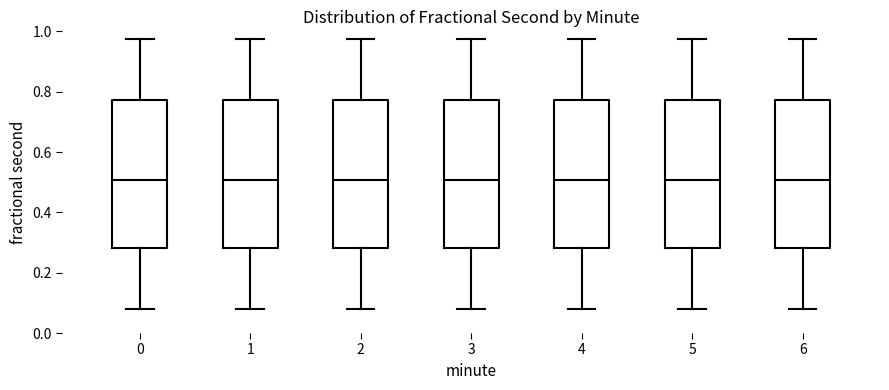

Reading left to right, transcribe this box plot: for each box, give where its median line is, the range the box spans, and where its two whiskers end, as read against the y-axis. The values are not printed on the chart, so give them approximately, as read against the axis.

0: median 0.50, box 0.28 to 0.78, whiskers 0.08 to 0.98
1: median 0.50, box 0.28 to 0.78, whiskers 0.08 to 0.98
2: median 0.50, box 0.28 to 0.78, whiskers 0.08 to 0.98
3: median 0.50, box 0.28 to 0.78, whiskers 0.08 to 0.98
4: median 0.50, box 0.28 to 0.78, whiskers 0.08 to 0.98
5: median 0.50, box 0.28 to 0.78, whiskers 0.08 to 0.98
6: median 0.50, box 0.28 to 0.78, whiskers 0.08 to 0.98